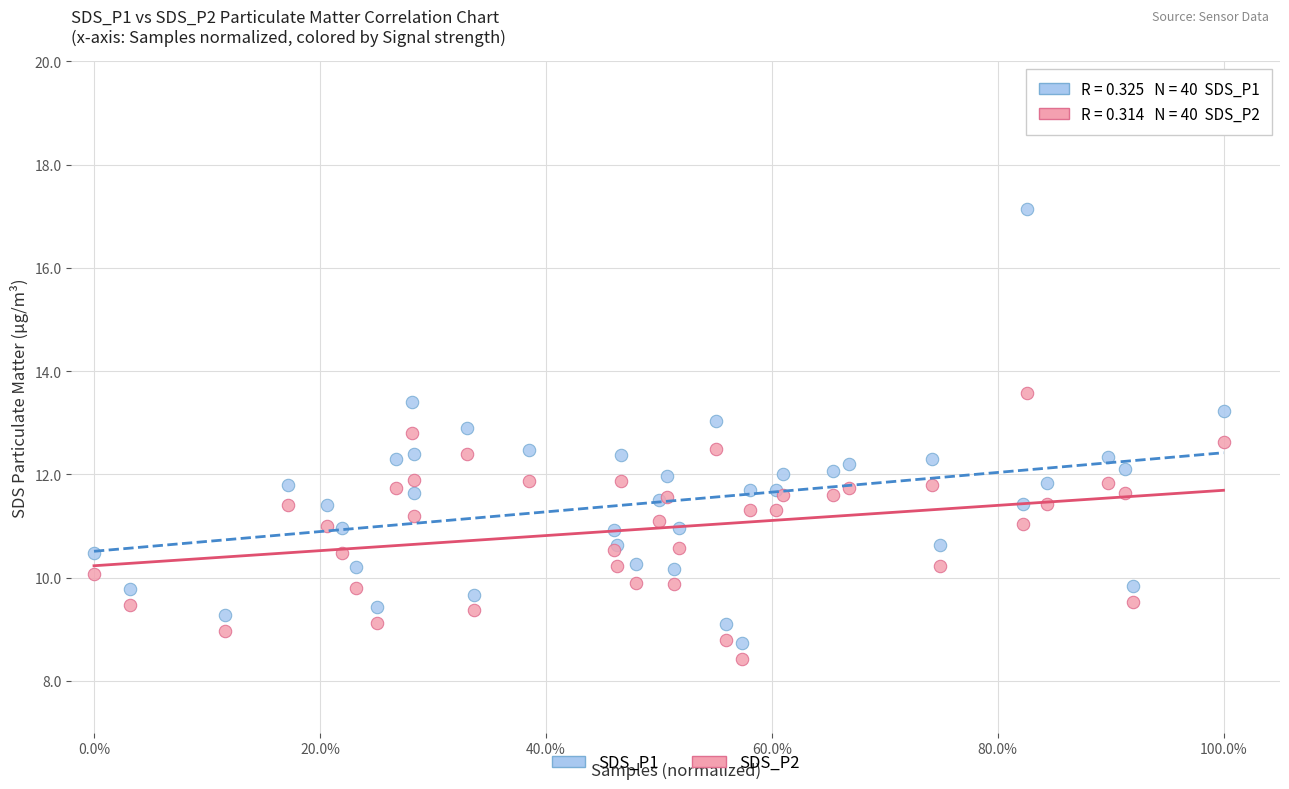

What are all the series names shown in the legend?

SDS_P1, SDS_P2